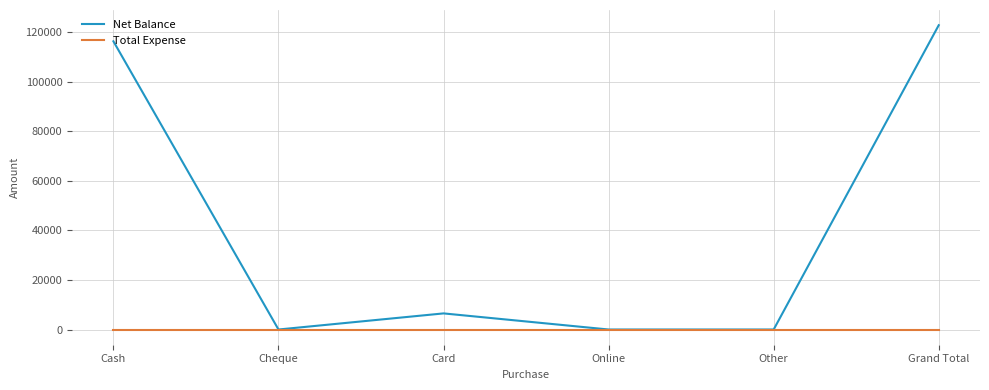

Is the value of Total Expense at Other greater than the value of Net Balance at Card?

No